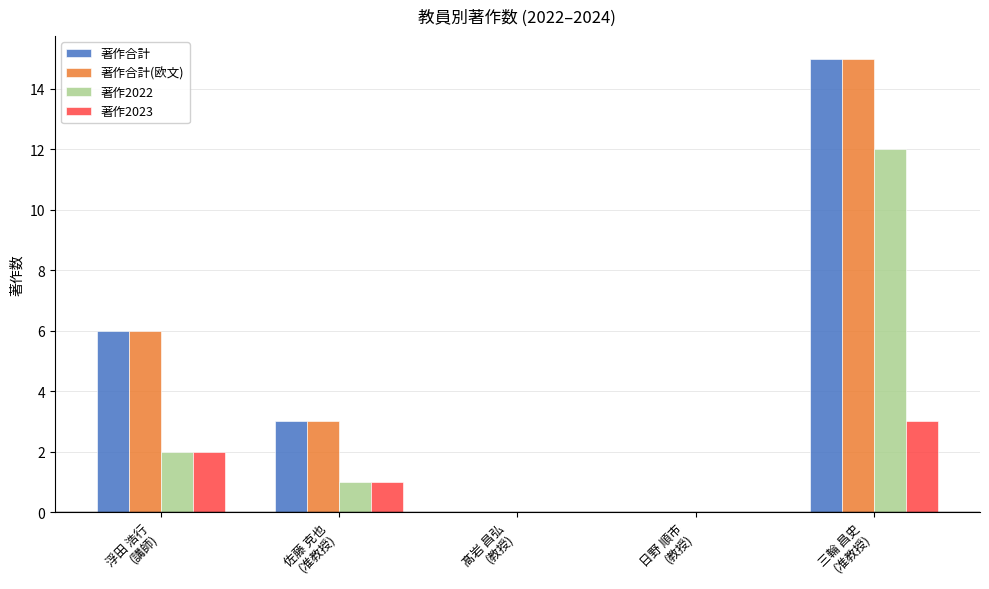

What is the sum of all 著作合計(欧文) values?

24